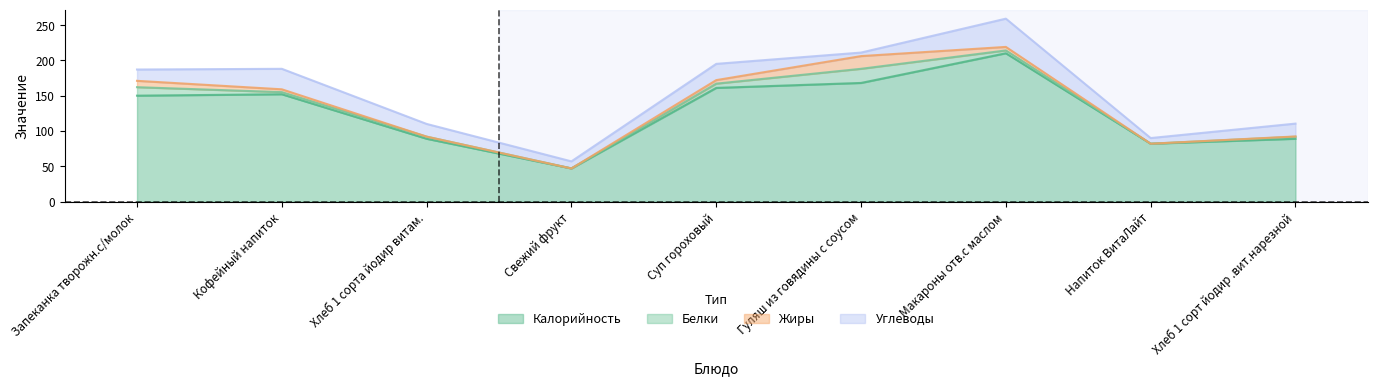

Is it true that Жиры equals 27.1 at Гуляш из говядины с соусом?

False